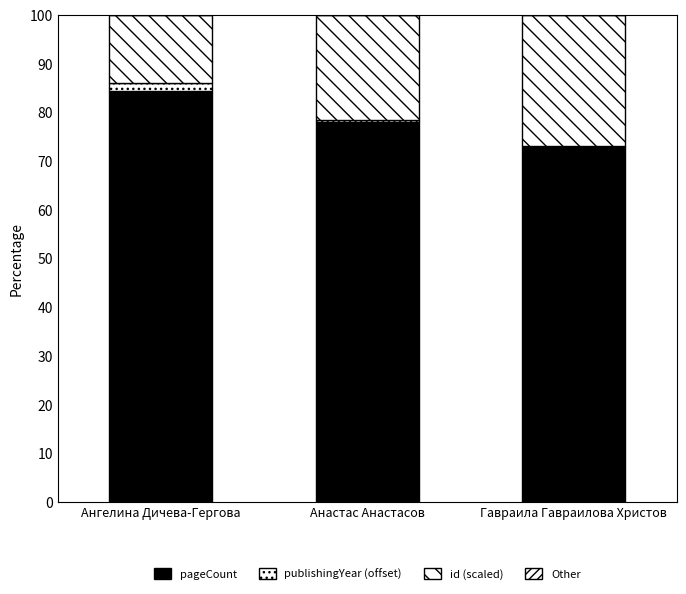

Which series has the largest range (max minus min)?

id (scaled)